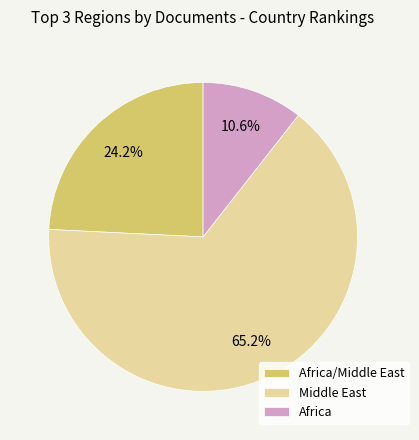

How many slices are in this pie chart?

3